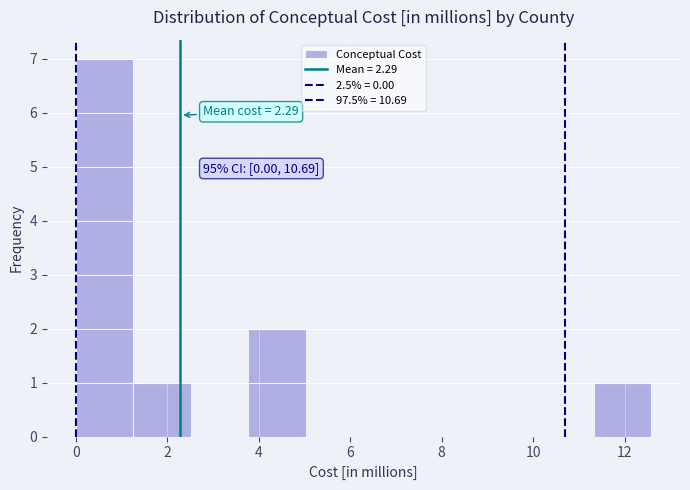

Over which range of the x-axis is the bar tallest?

0.0 to 1.2